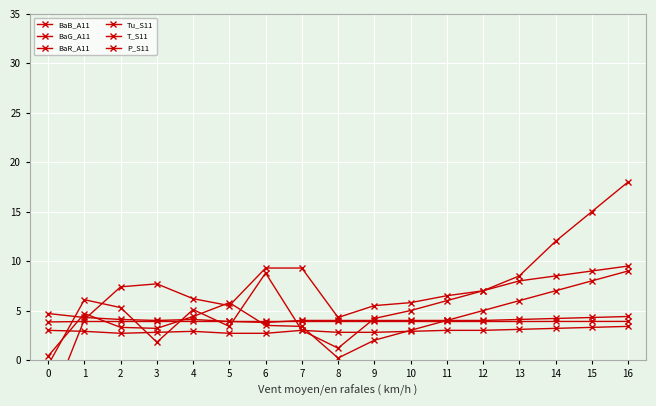

What is the smallest value displayed?

-5.1